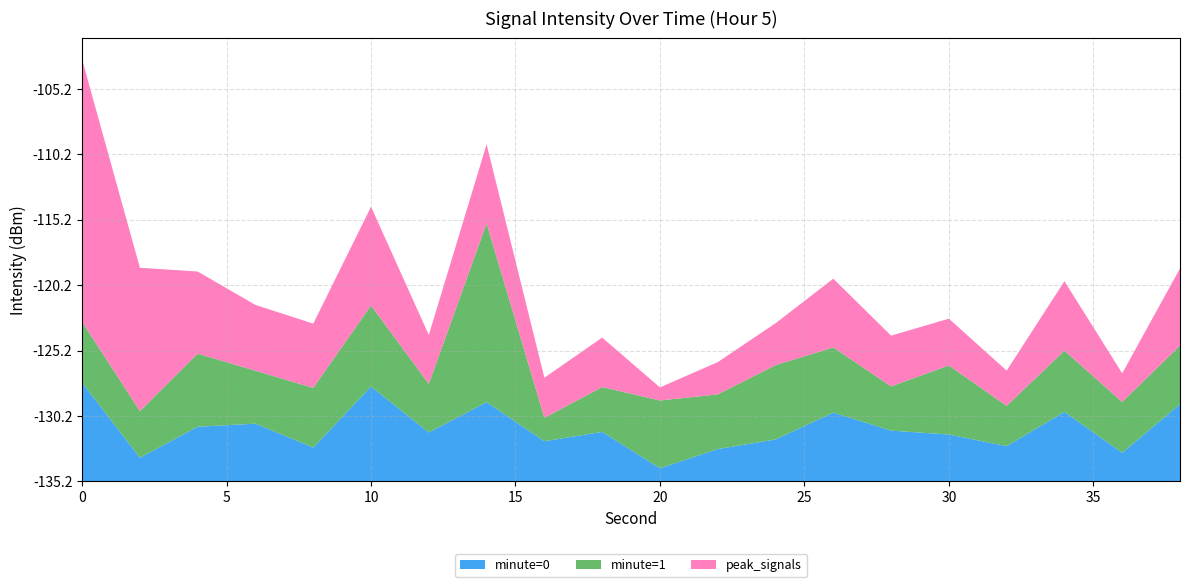

Reading left to right, what are all the values shown in this chart?

minute=0: 0=-127.6	2=-133.4	4=-131.0	6=-130.8	8=-132.6	10=-127.9	12=-131.4	14=-129.1	16=-132.1	18=-131.4	20=-134.2	22=-132.7	24=-132.0	26=-129.9	28=-131.3	30=-131.6	32=-132.5	34=-129.9	36=-133.0	38=-129.3
minute=1: 0=-130.5	2=-131.6	4=-129.6	6=-131.1	8=-130.6	10=-129.0	12=-131.5	14=-121.5	16=-133.4	18=-131.8	20=-130.0	22=-131.0	24=-129.5	26=-130.2	28=-131.8	30=-129.9	32=-132.1	34=-130.5	36=-131.3	38=-130.7
peak_signals: 0=-115.1	2=-124.2	4=-128.9	6=-130.1	8=-130.3	10=-127.6	12=-131.4	14=-129.1	16=-132.1	18=-131.4	20=-134.2	22=-132.7	24=-132.0	26=-129.9	28=-131.3	30=-131.6	32=-132.5	34=-129.9	36=-133.0	38=-129.3